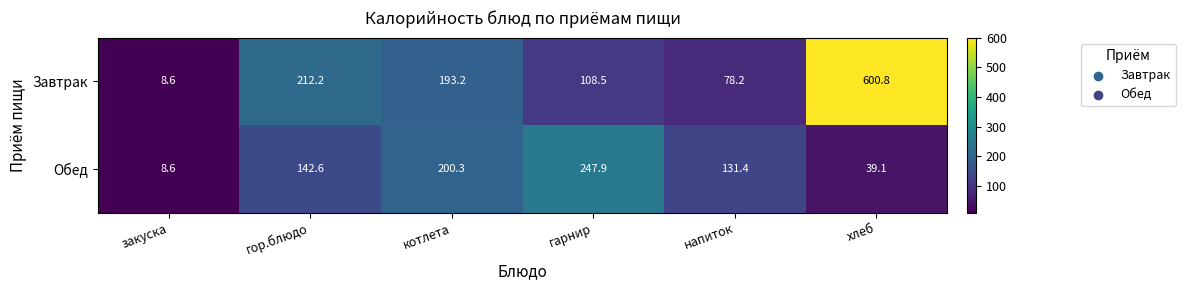

How many categories are shown in the chart?

6